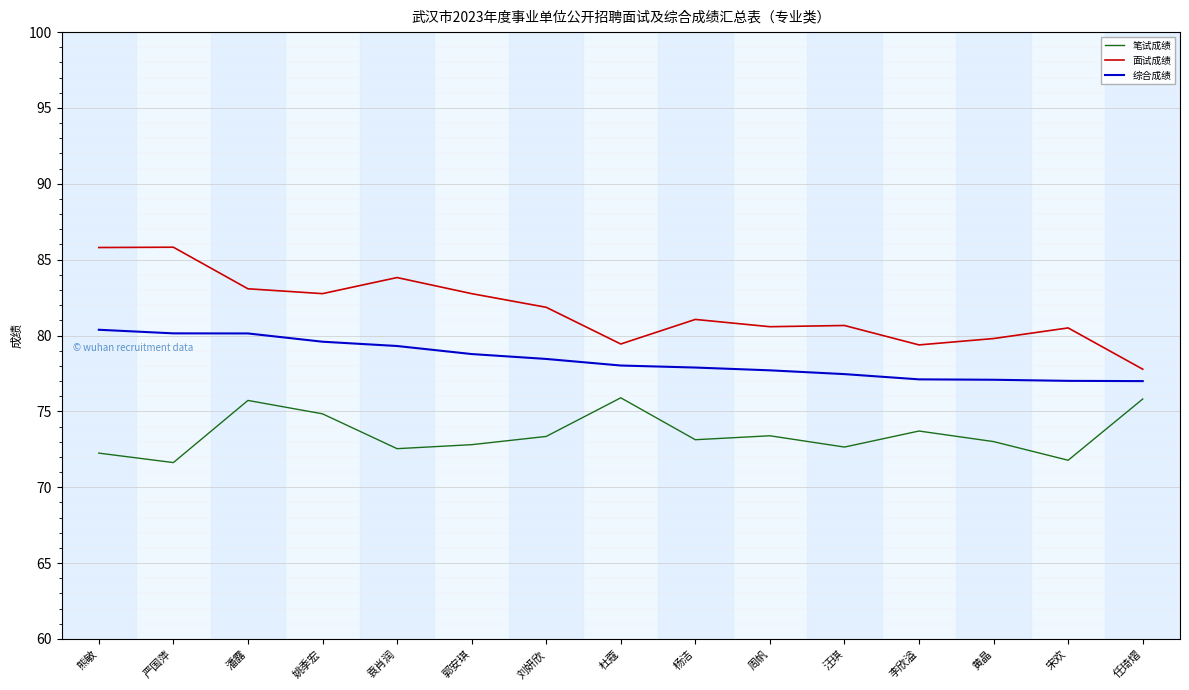

Which series has the widest spread of values?

面试成绩